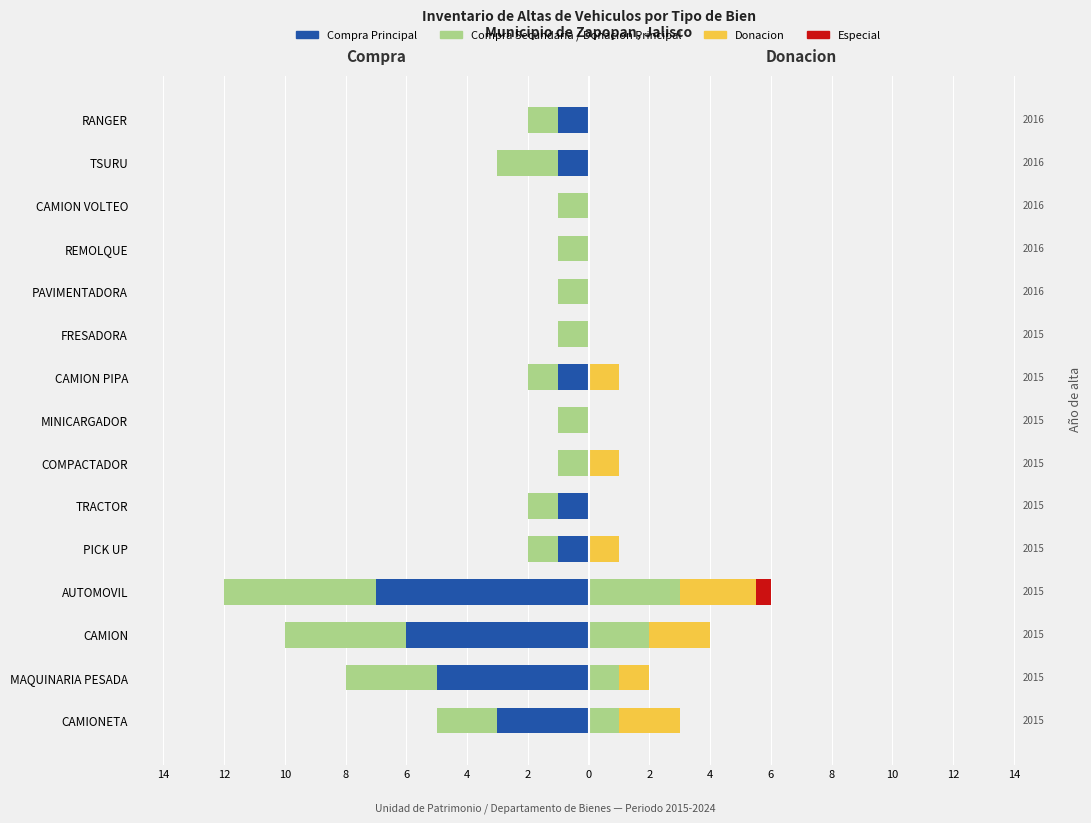

What is the minimum value for Compra Secundaria?

-5